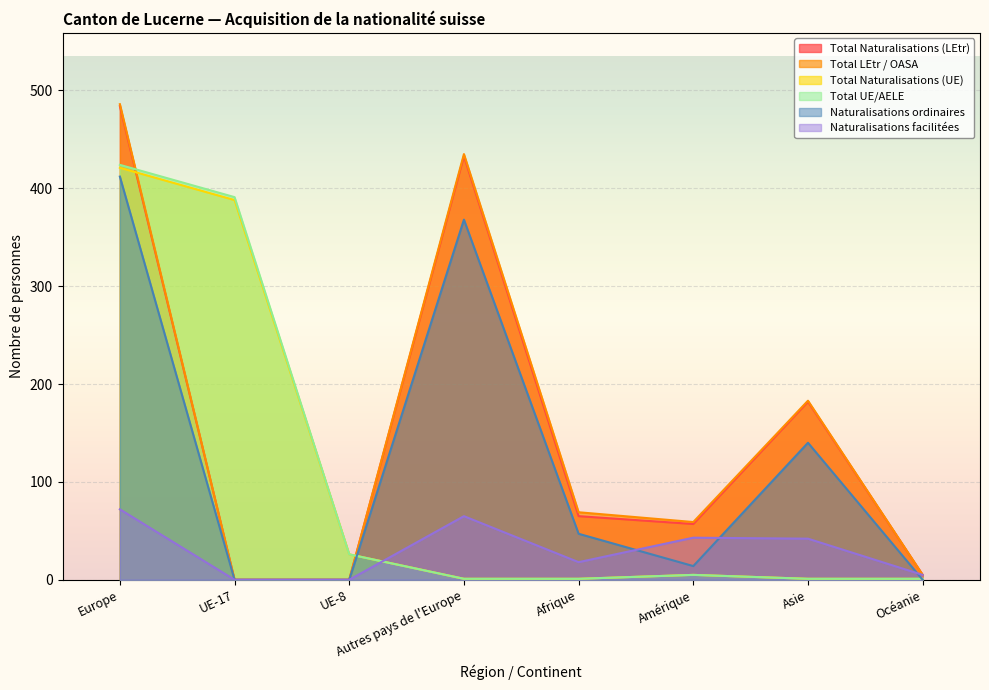

How many lines are shown in the chart?

6